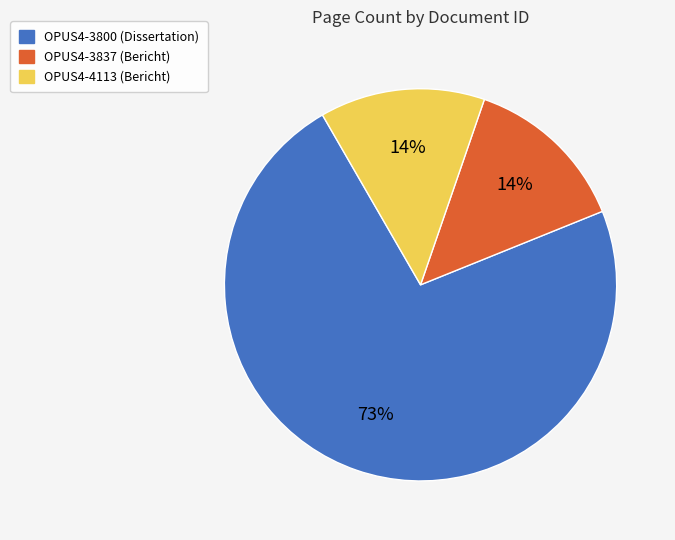

What is the ratio of the value at OPUS4-3837 to the value at OPUS4-3800?

0.2